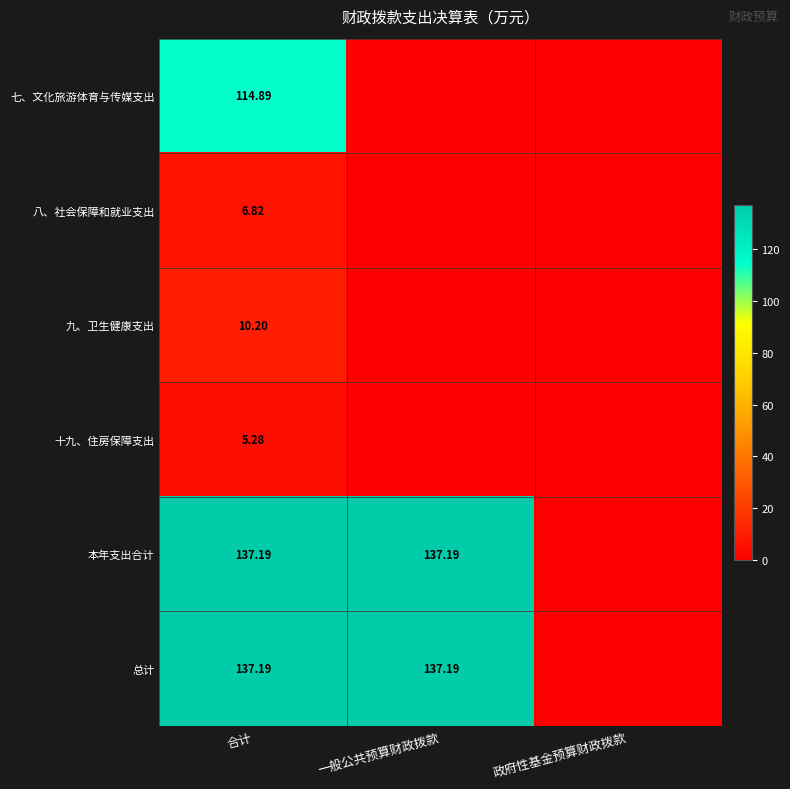

What is the spread (max minus min) of values at 一般公共预算财政拨款?

137.2